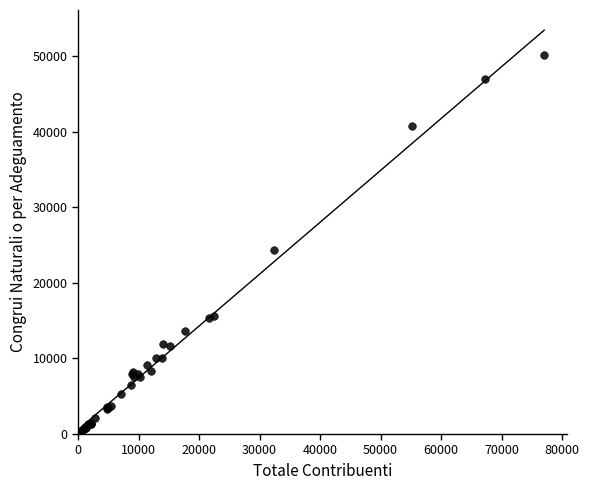

What Y value in the scatter plot is closest to 25118?

24279